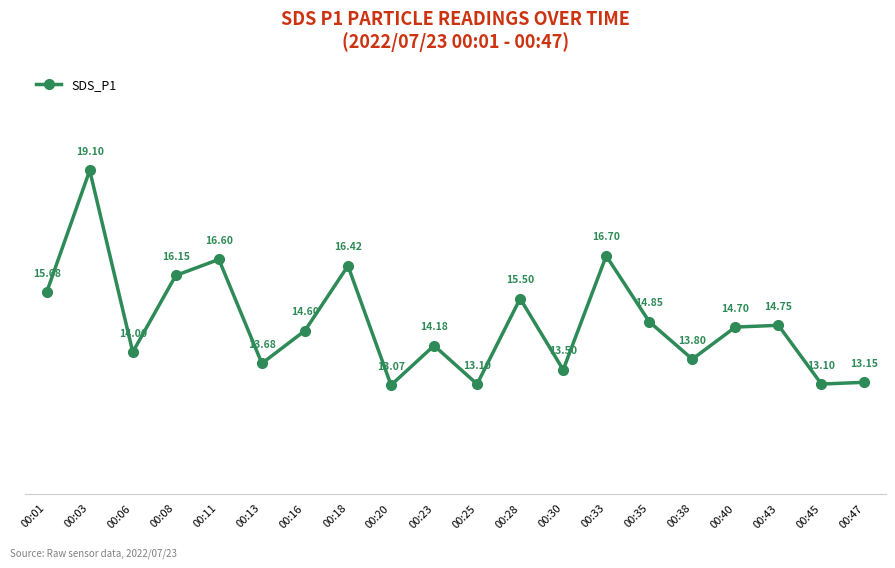

What is the difference between the second highest and second lowest values?

3.6